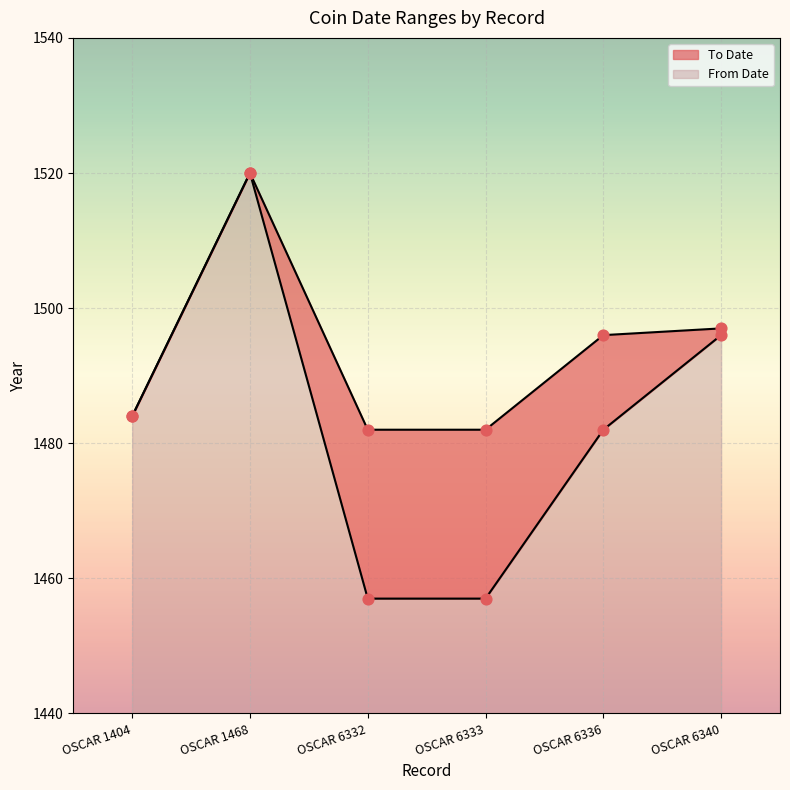

Which series has the widest spread of Y values?

From Date